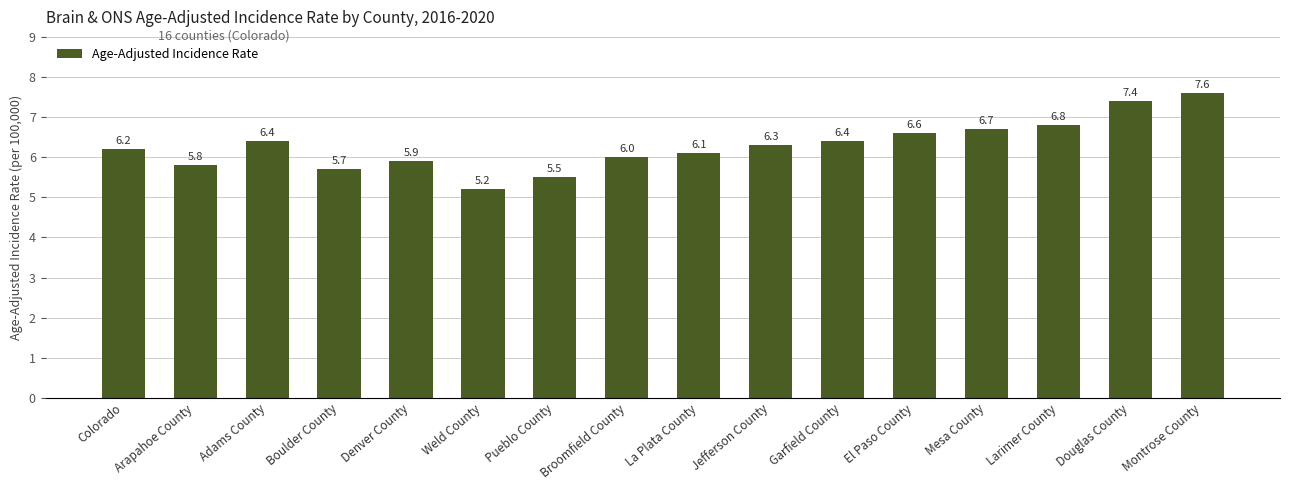

What is the sum of the values at Jefferson County and Larimer County?

13.1